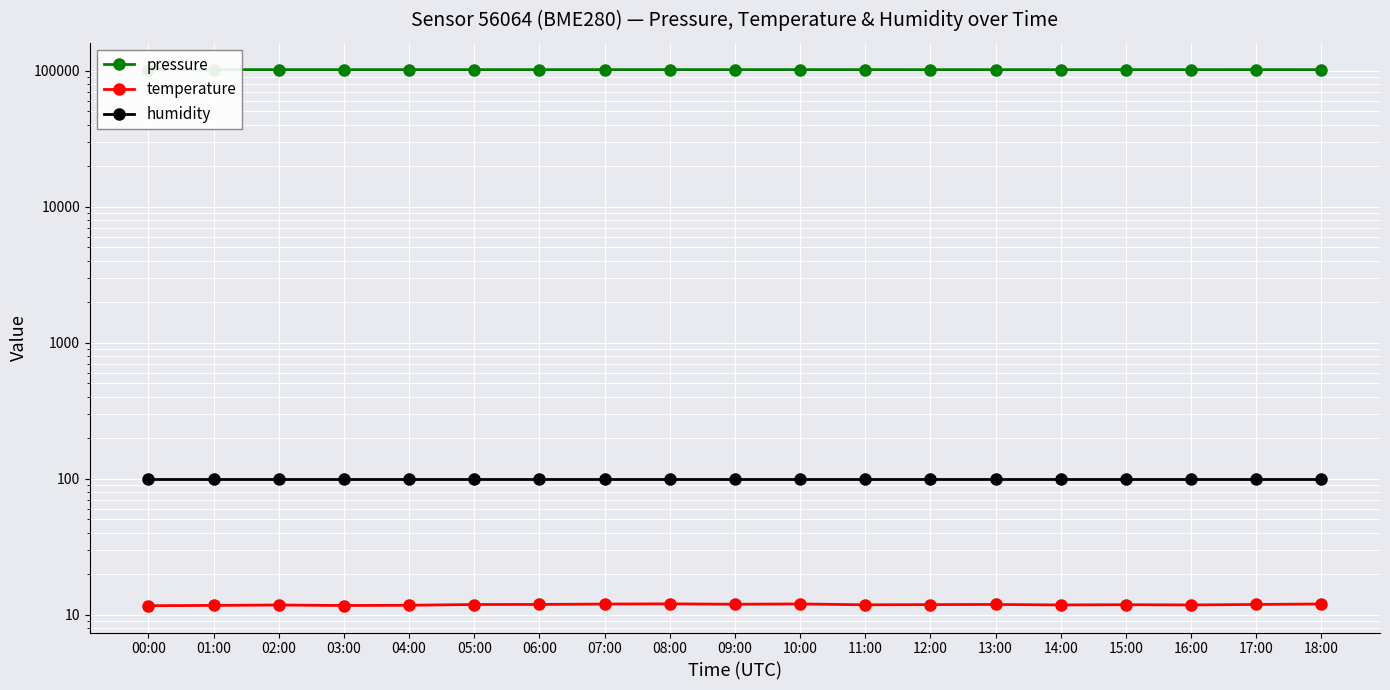

At 09:00, list the series in order from smallest to largest.

temperature, humidity, pressure